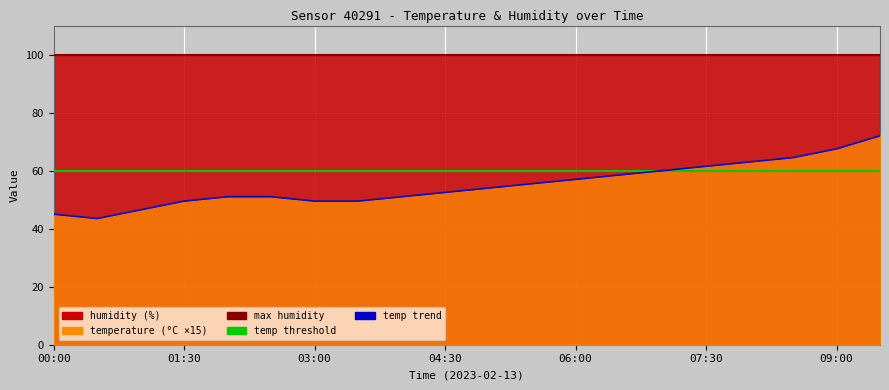

What is the label of the 8th point from the left?

03:30